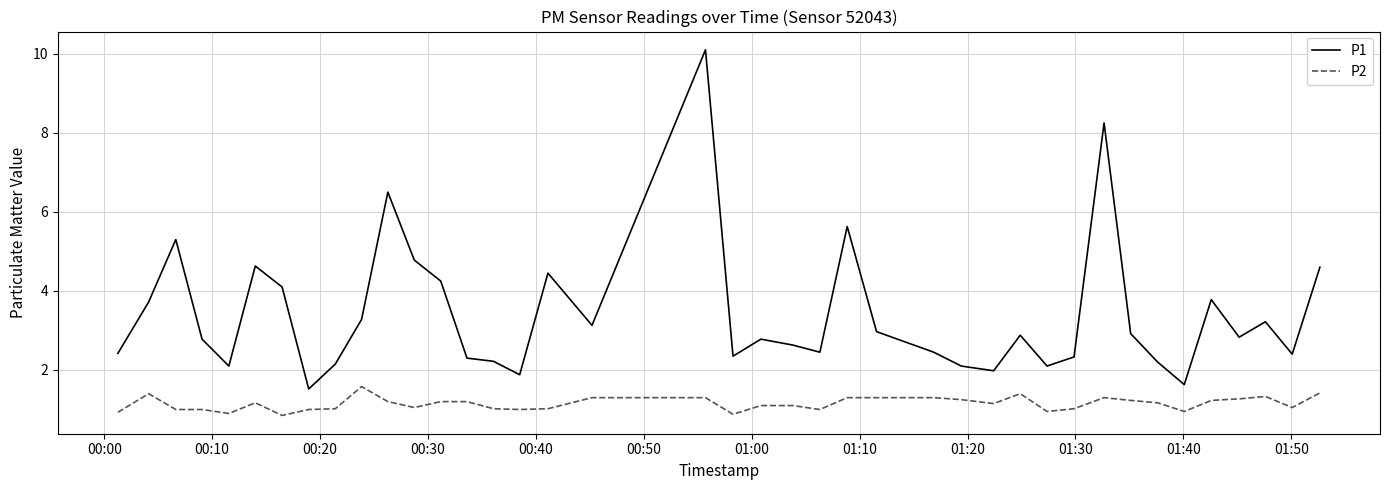

Which series has the largest range (max minus min)?

P1